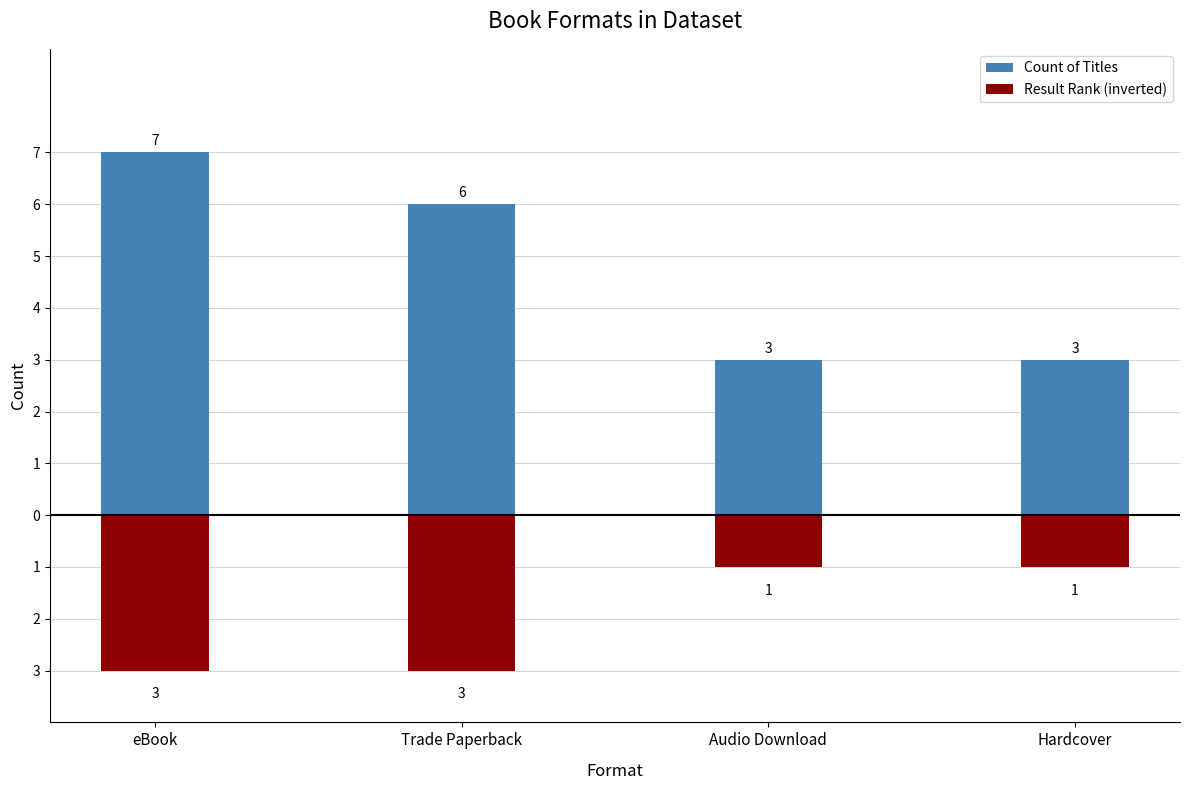

What is the difference between the second highest and second lowest values in the Count of Titles series?

3